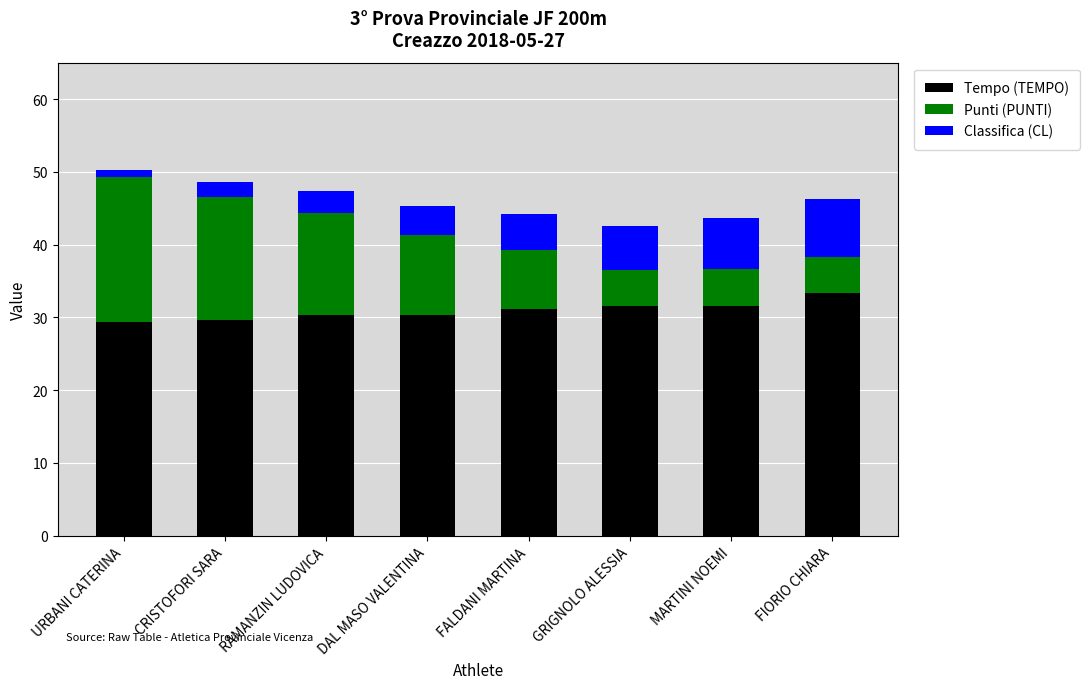

What value does the Tempo (TEMPO) series have at MARTINI NOEMI?

31.6